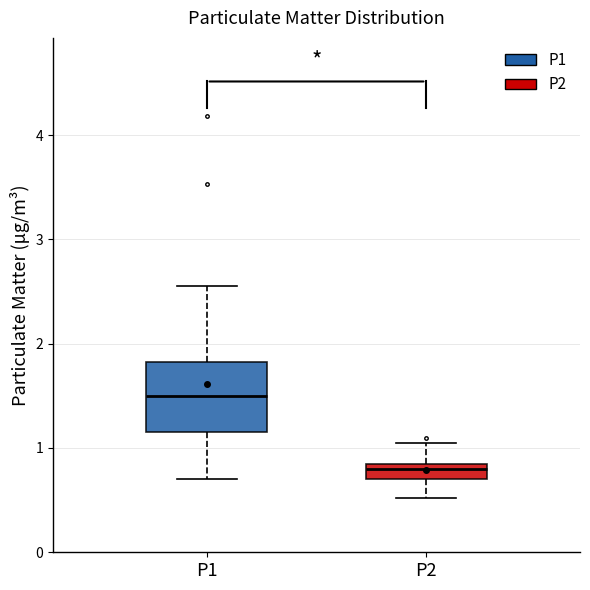

Comparing the boxes themselves (not the whiskers), which one is the tallest?

P1